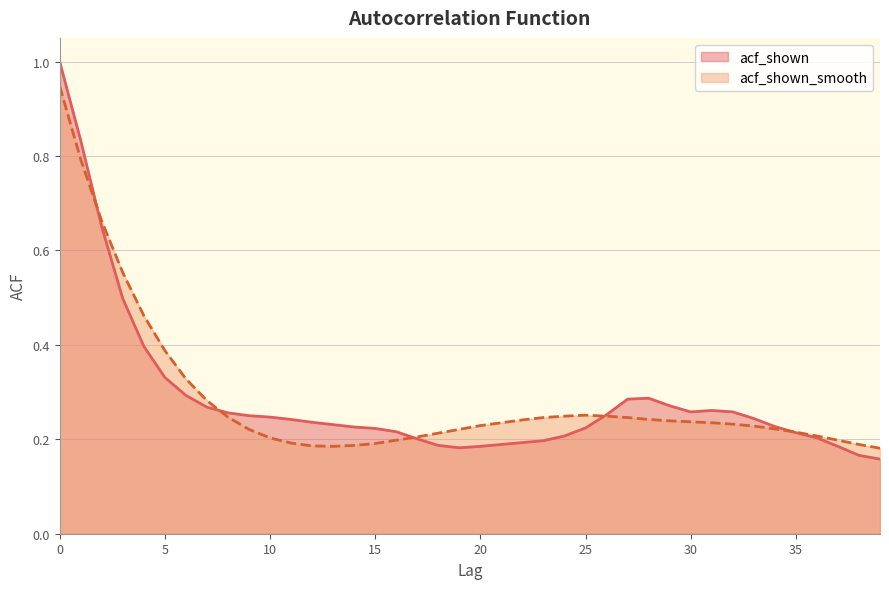

Reading right to left, extract all data points from this chart.

acf_shown: 39=0.2	38=0.2	37=0.2	36=0.2	35=0.2	34=0.2	33=0.2	32=0.3	31=0.3	30=0.3	29=0.3	28=0.3	27=0.3	26=0.3	25=0.2	24=0.2	23=0.2	22=0.2	21=0.2	20=0.2	19=0.2	18=0.2	17=0.2	16=0.2	15=0.2	14=0.2	13=0.2	12=0.2	11=0.2	10=0.2	9=0.2	8=0.3	7=0.3	6=0.3	5=0.3	4=0.4	3=0.5	2=0.7	1=0.8	0=1.0
acf_shown_smooth: 39=0.2	38=0.2	37=0.2	36=0.2	35=0.2	34=0.2	33=0.2	32=0.2	31=0.2	30=0.2	29=0.2	28=0.2	27=0.2	26=0.2	25=0.3	24=0.2	23=0.2	22=0.2	21=0.2	20=0.2	19=0.2	18=0.2	17=0.2	16=0.2	15=0.2	14=0.2	13=0.2	12=0.2	11=0.2	10=0.2	9=0.2	8=0.2	7=0.3	6=0.3	5=0.4	4=0.5	3=0.6	2=0.7	1=0.8	0=0.9